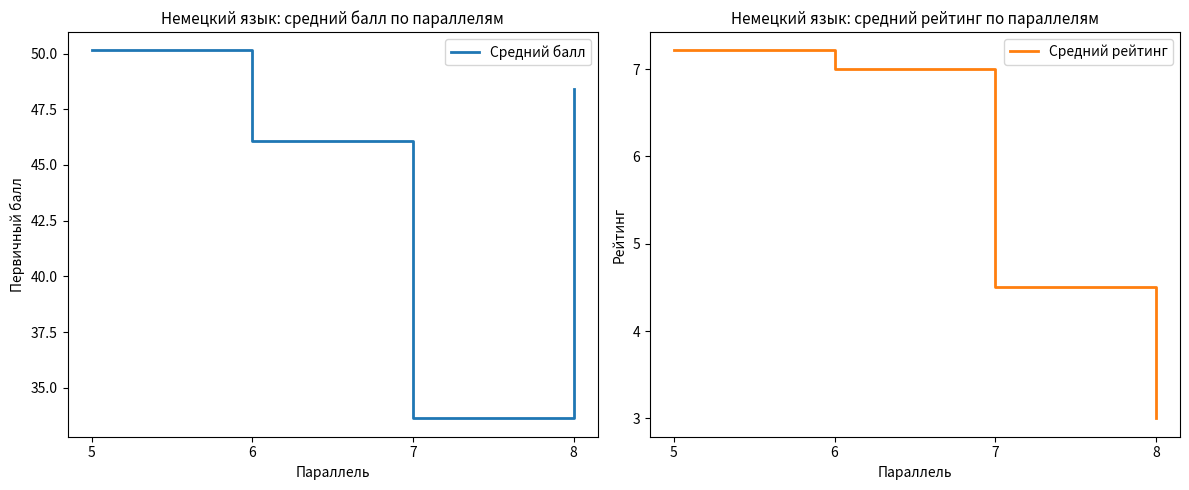

At which label is Средний балл closest to 41?

6